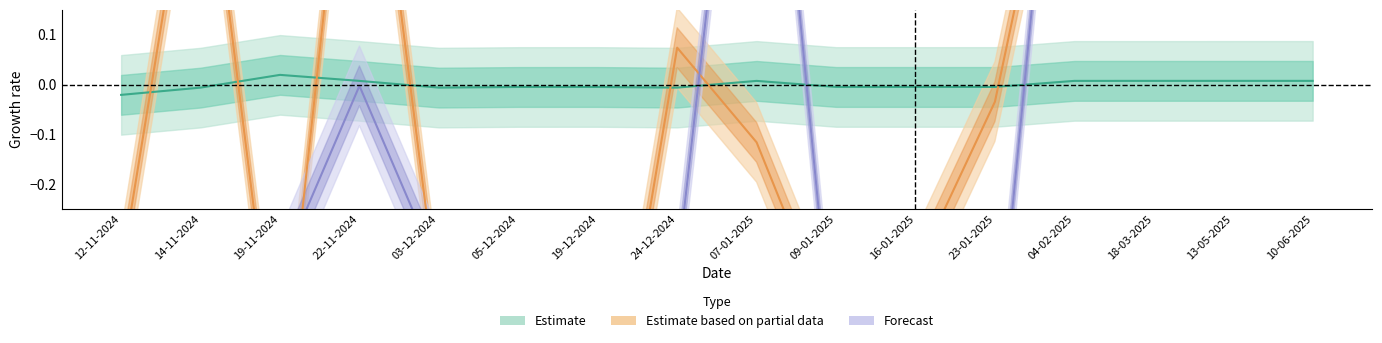

How many distinct data groups are displayed?

3